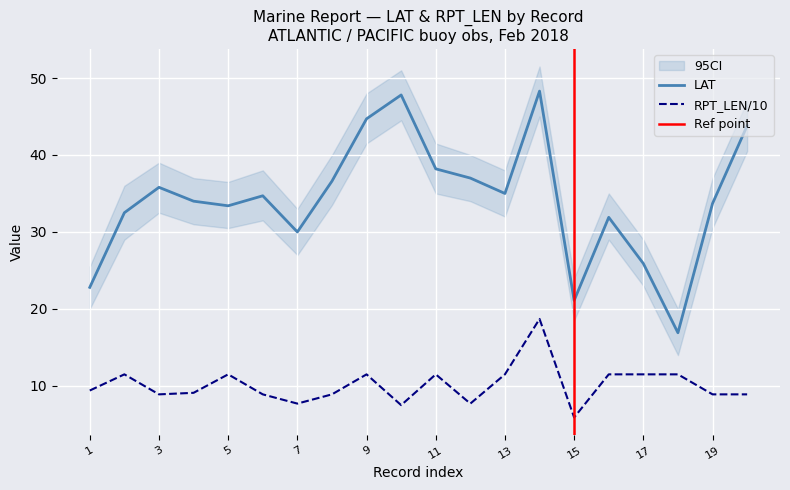

Rank the series by their average value, from highest to lowest.

LAT, RPT_LEN